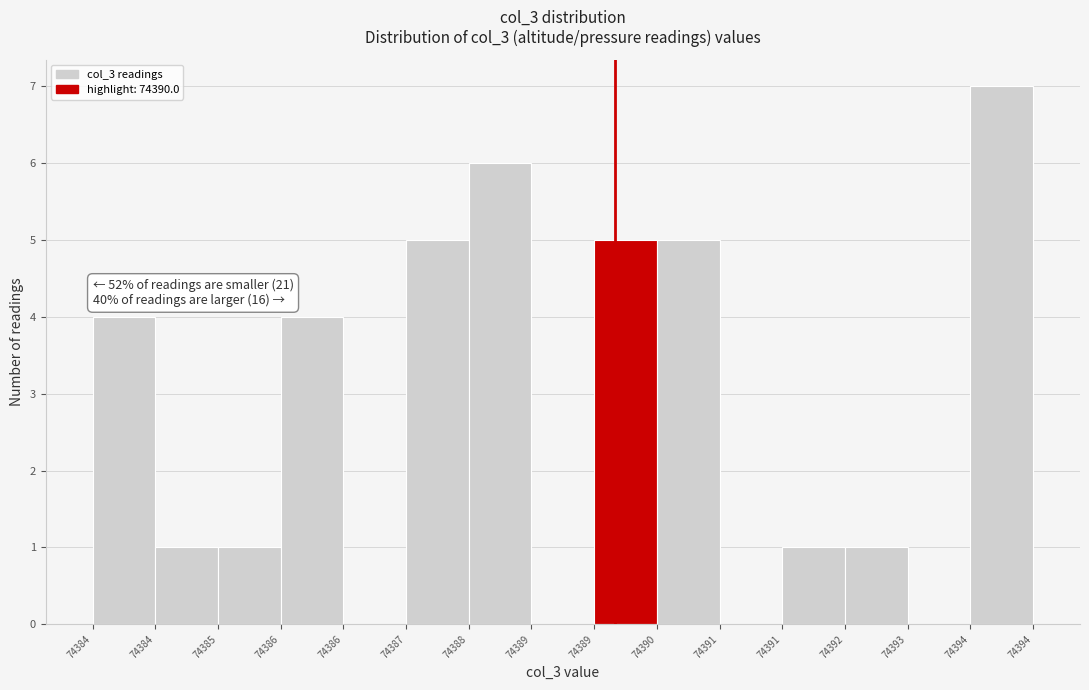

Are the bars horizontal?

No